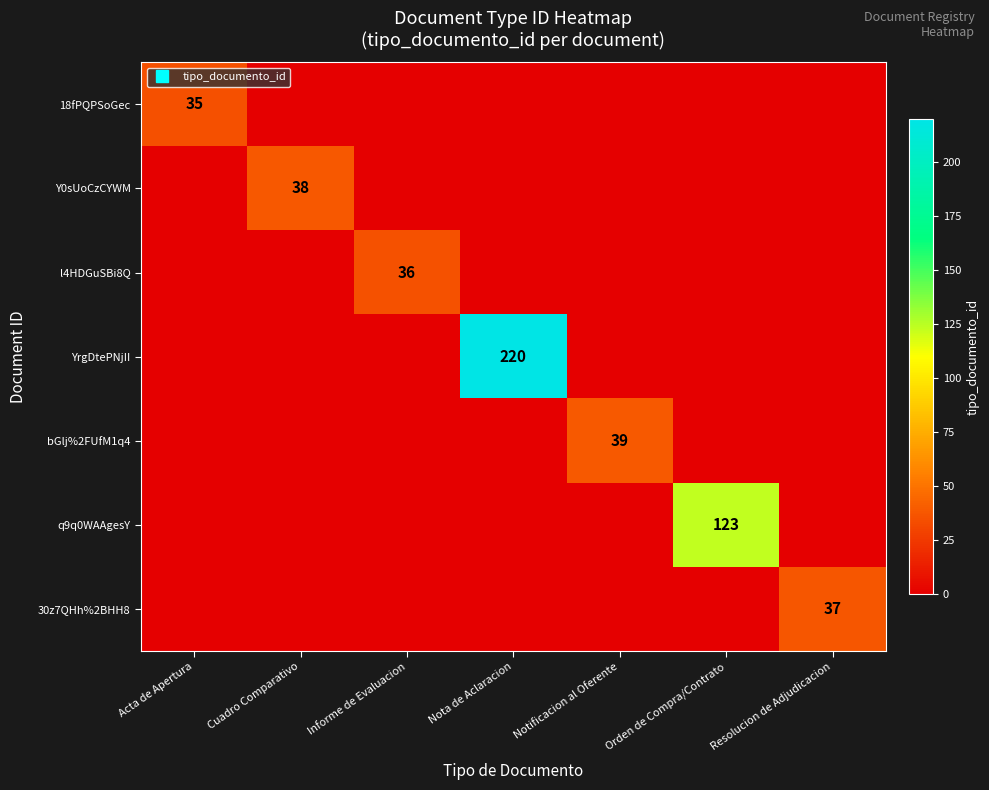

Between Cuadro Comparativo and Orden de Compra/Contrato, which is larger?

Cuadro Comparativo